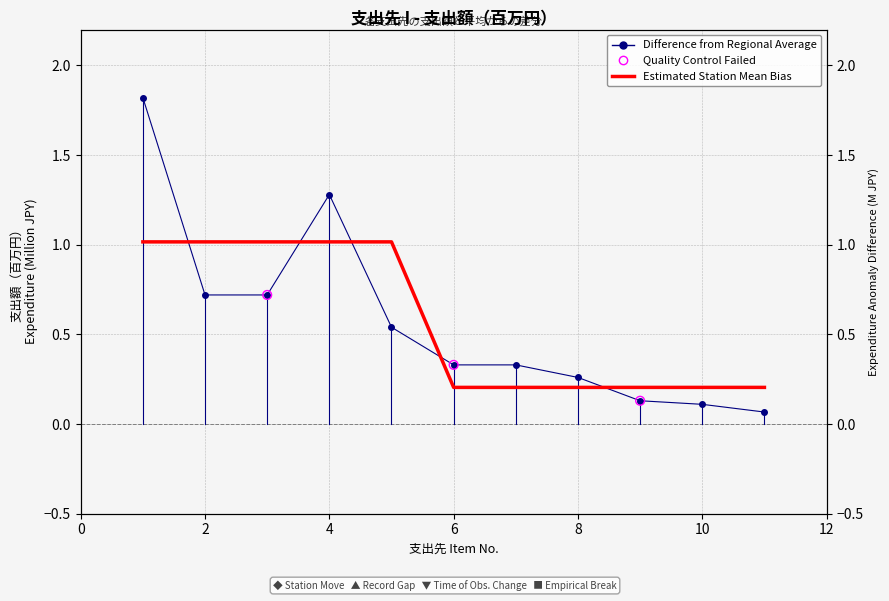

Between 5 and 2, which is larger?

2